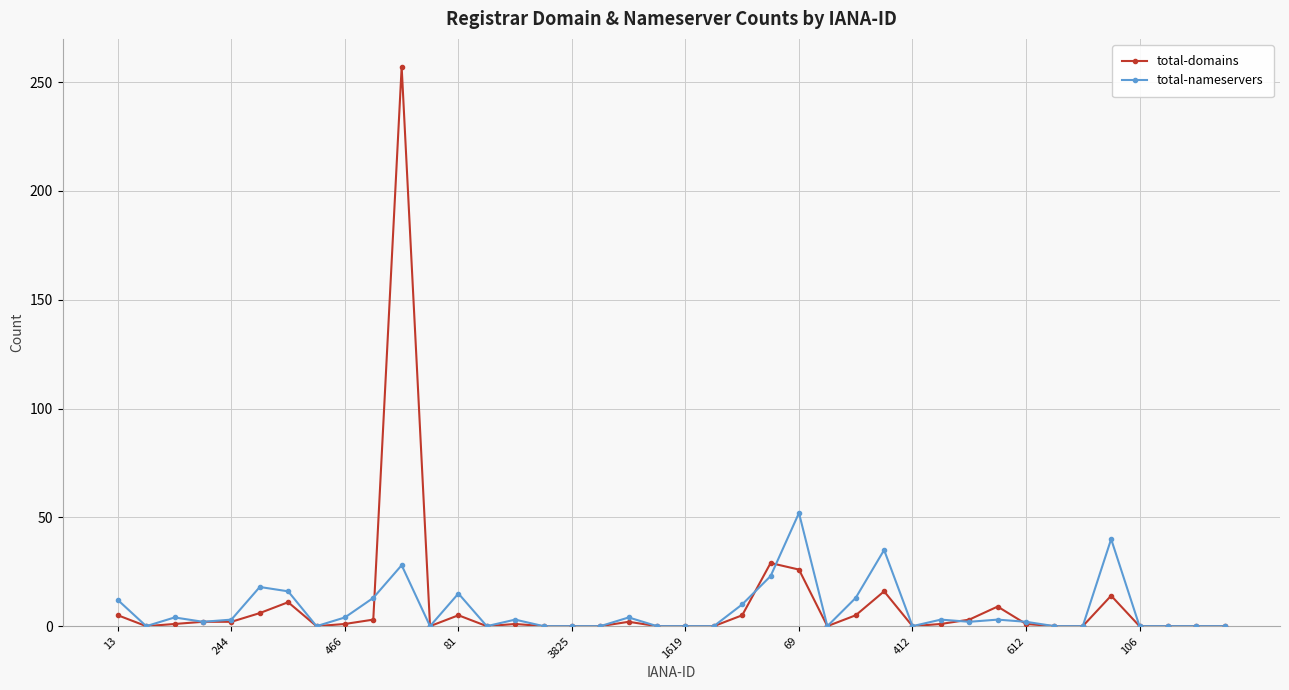

True or false: total-nameservers has more than 1 interior local peaks.

True